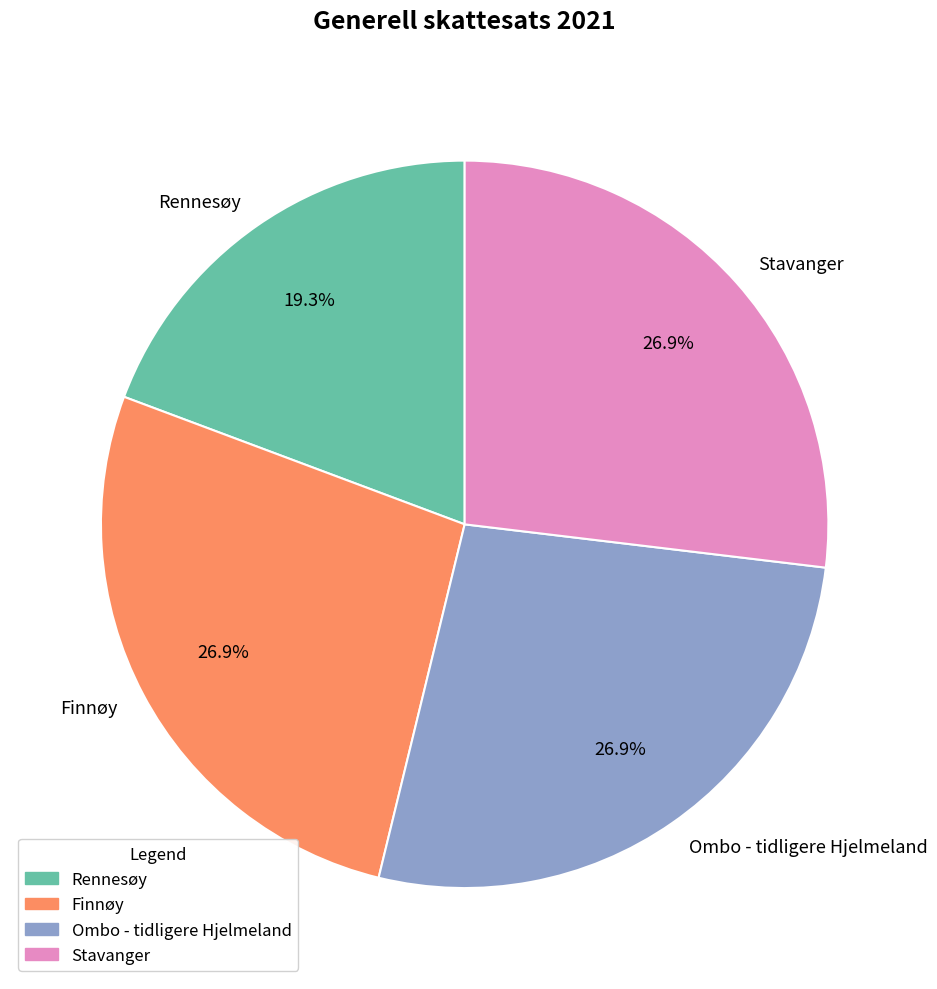

Combined, what portion of the pie is Rennesøy and Finnøy?

46.2%